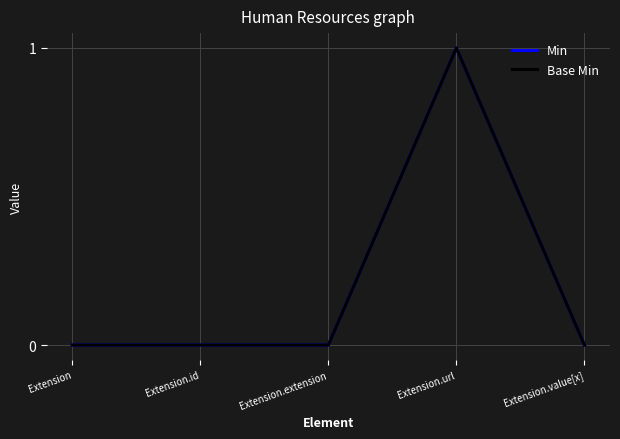

Does the chart have visible grid lines?

Yes